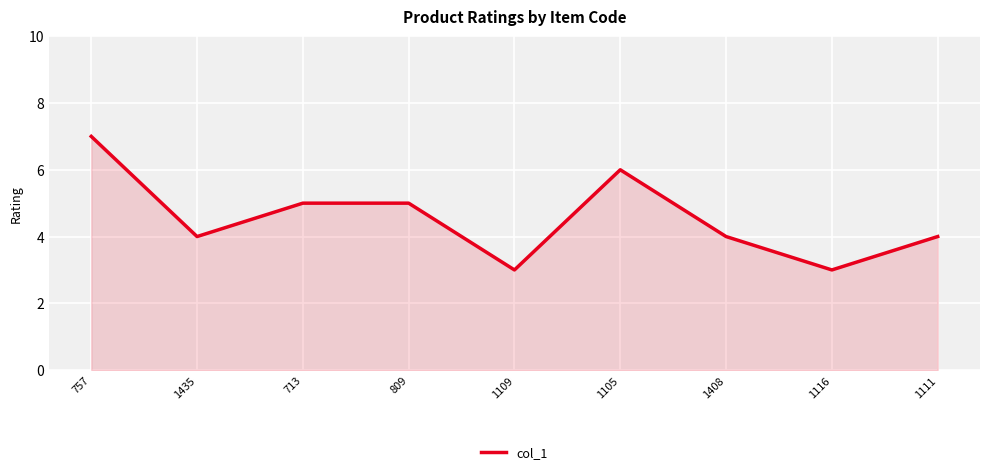

Which label corresponds to the largest value in the chart?

757